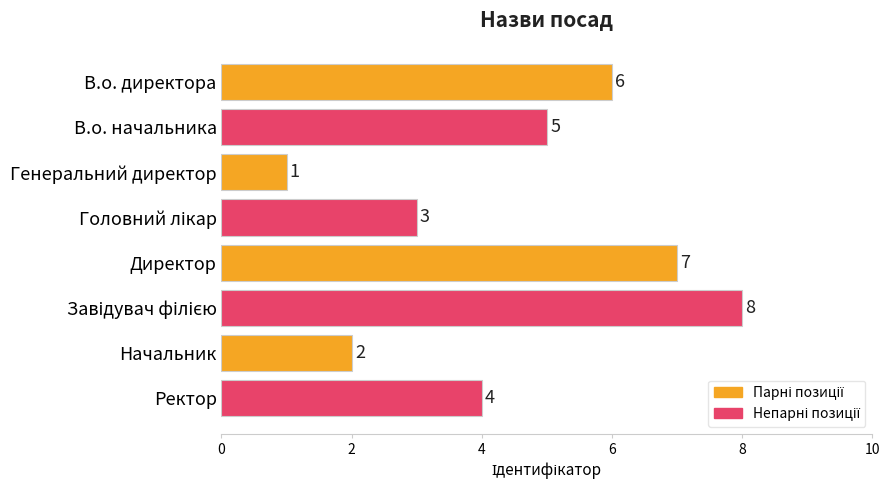

Which has a higher value, В.о. директора or В.о. начальника?

В.о. директора